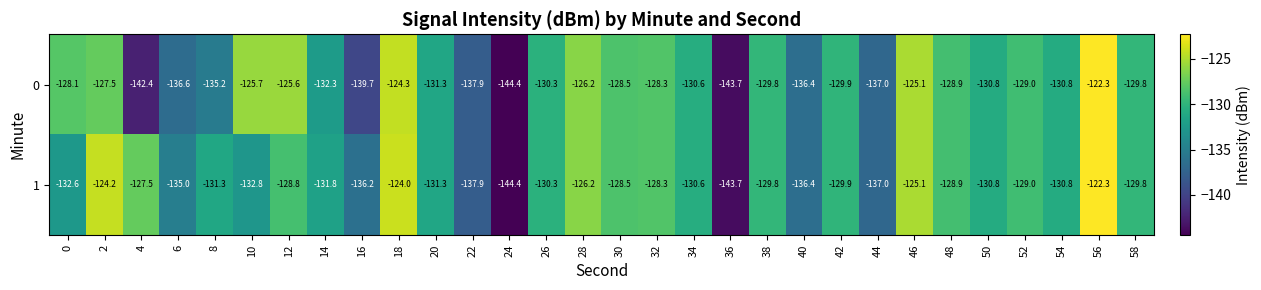

At 16, list the series in order from smallest to largest.

0, 1